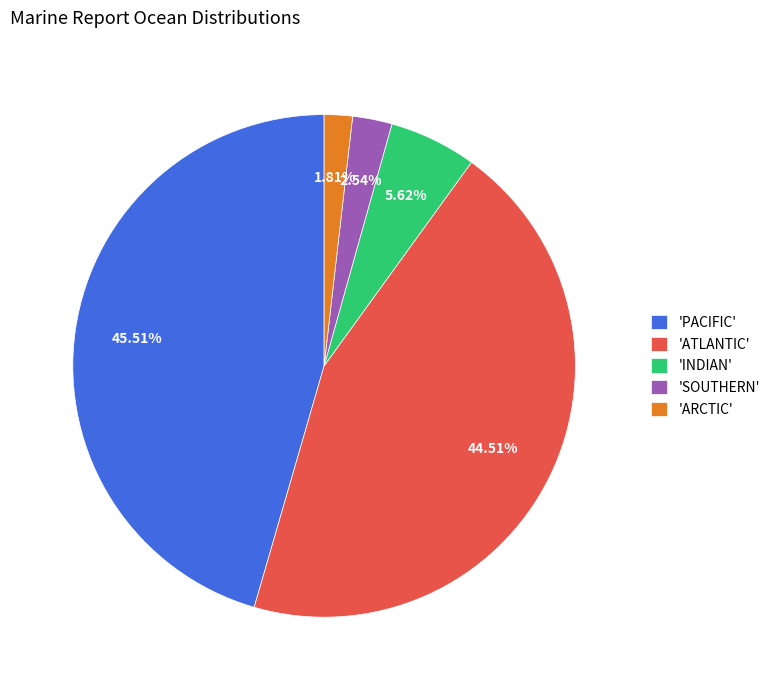

Approximately how many times larger is the value at 'ARCTIC' compared to 'SOUTHERN'?

0.7